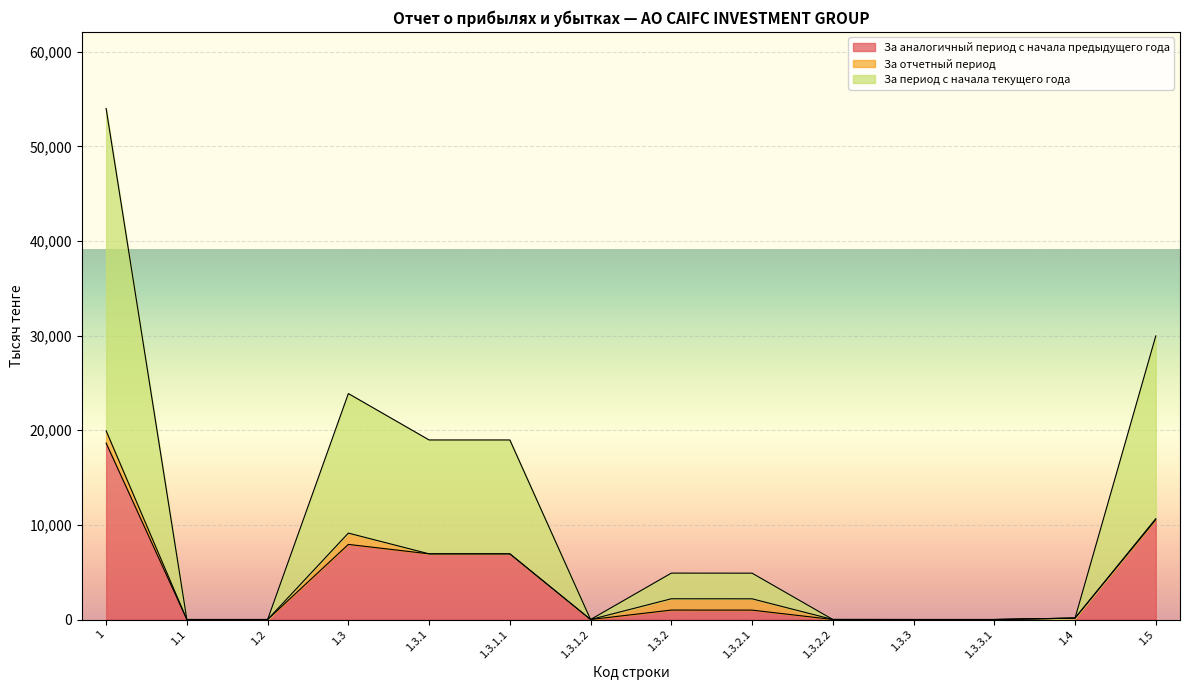

What is the maximum value shown in the chart?

34058